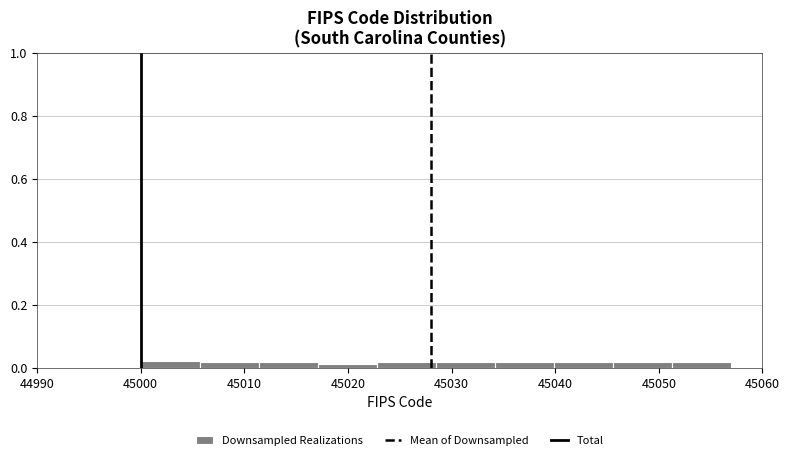

What is the height of the bar covering 45000.0 to 45005.7 on the x-axis? Neither the bar edges nor the heights are printed on the chart, so give them approximately, as read against the axes.

0.02